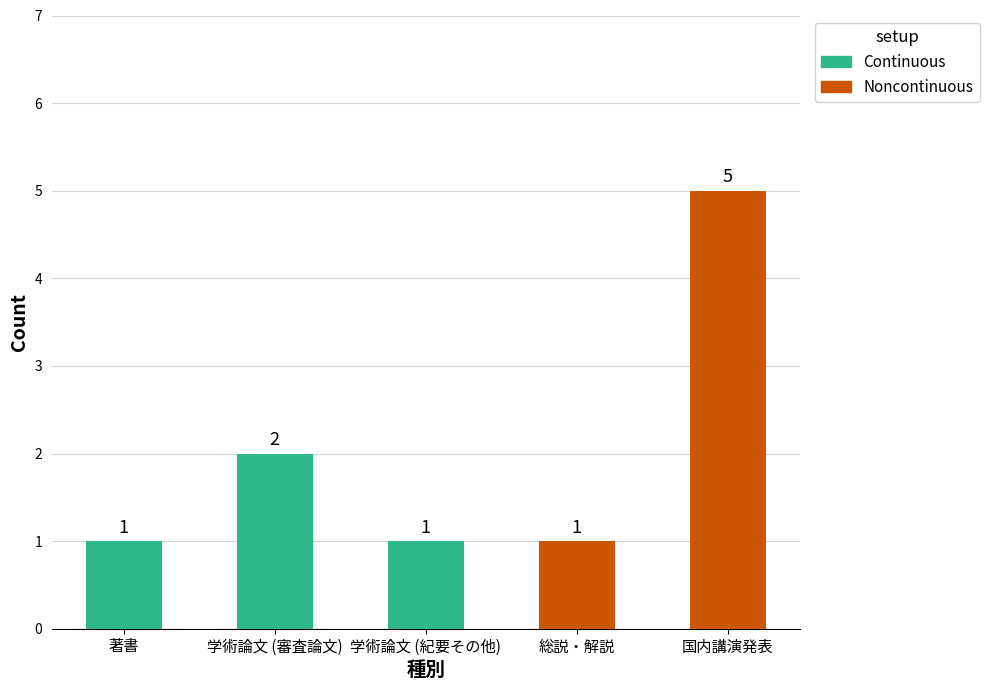

How many distinct data groups are displayed?

2